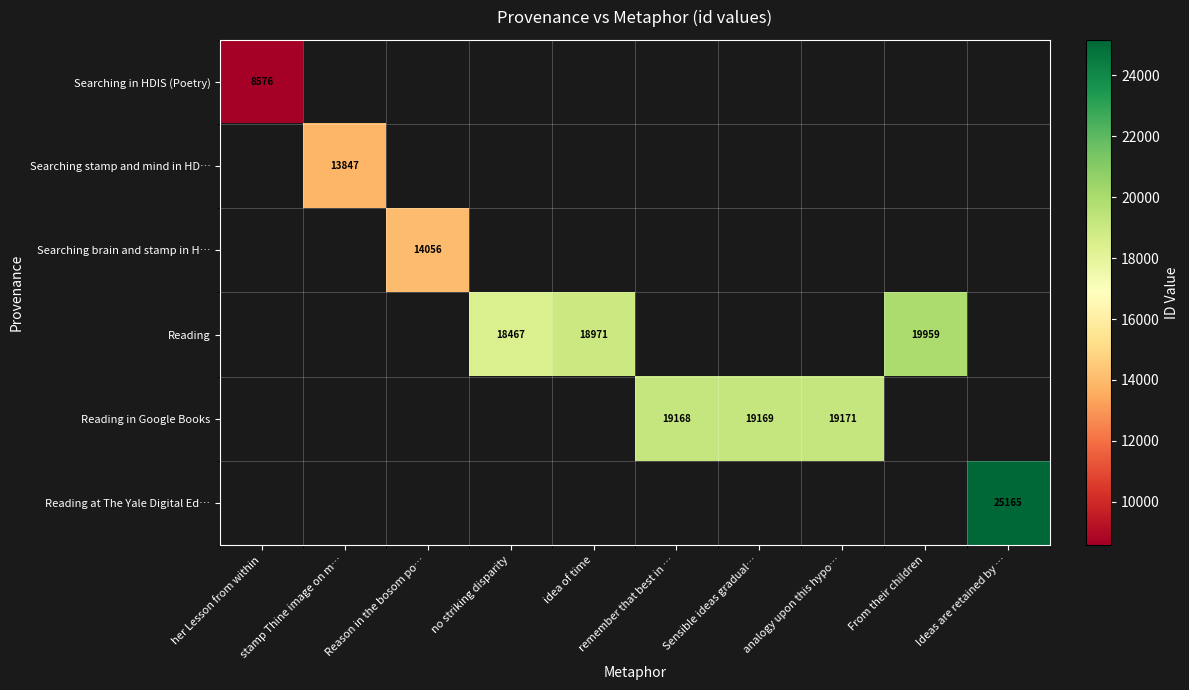

What is the greatest value displayed?

25165.0